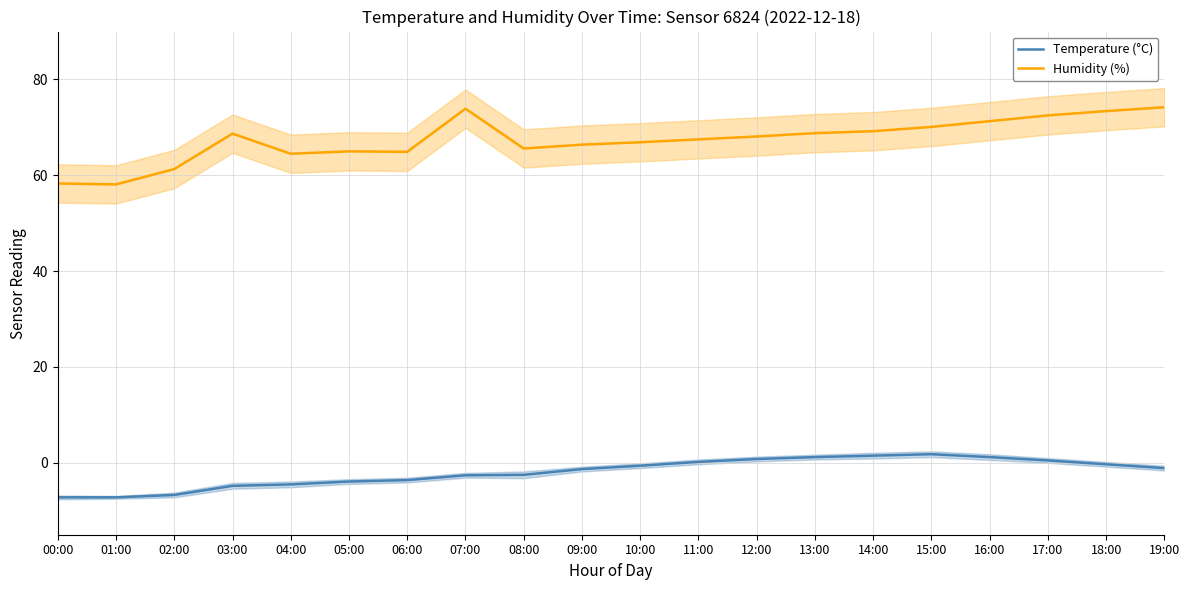

In Temperature (°C), how many points are higher than both neighbors (excluding endpoints)?

1